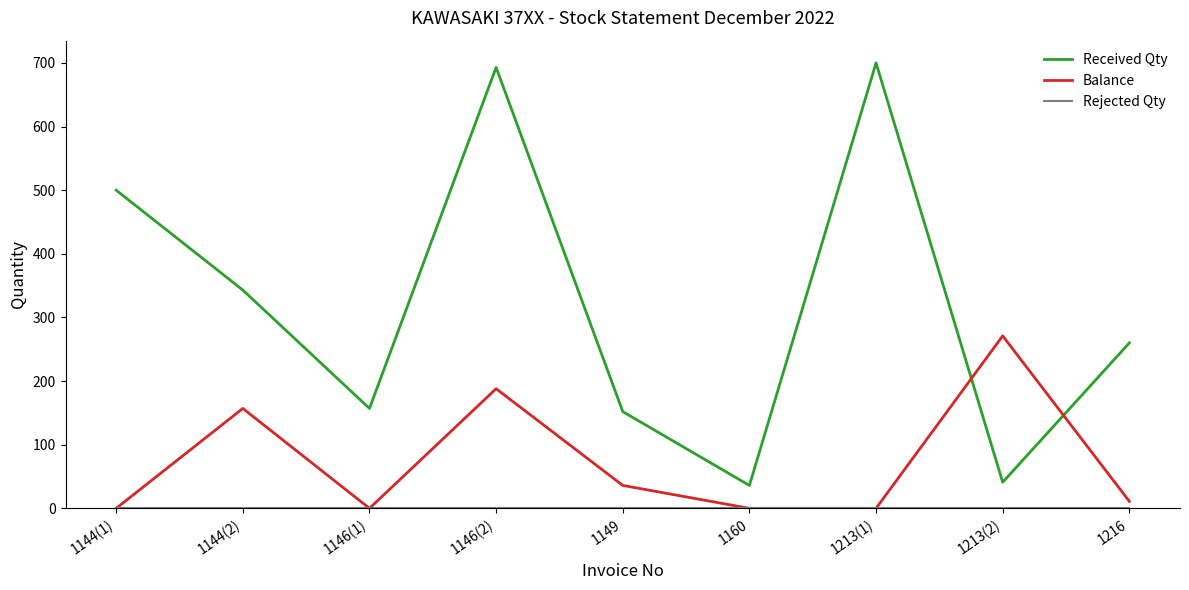

What is the greatest value displayed?

700